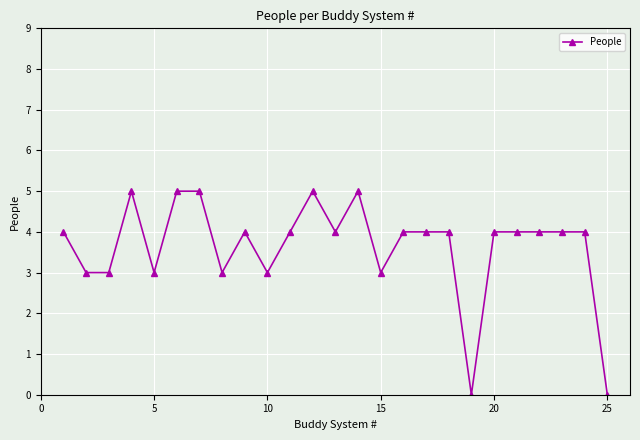

What is the greatest value displayed?

5